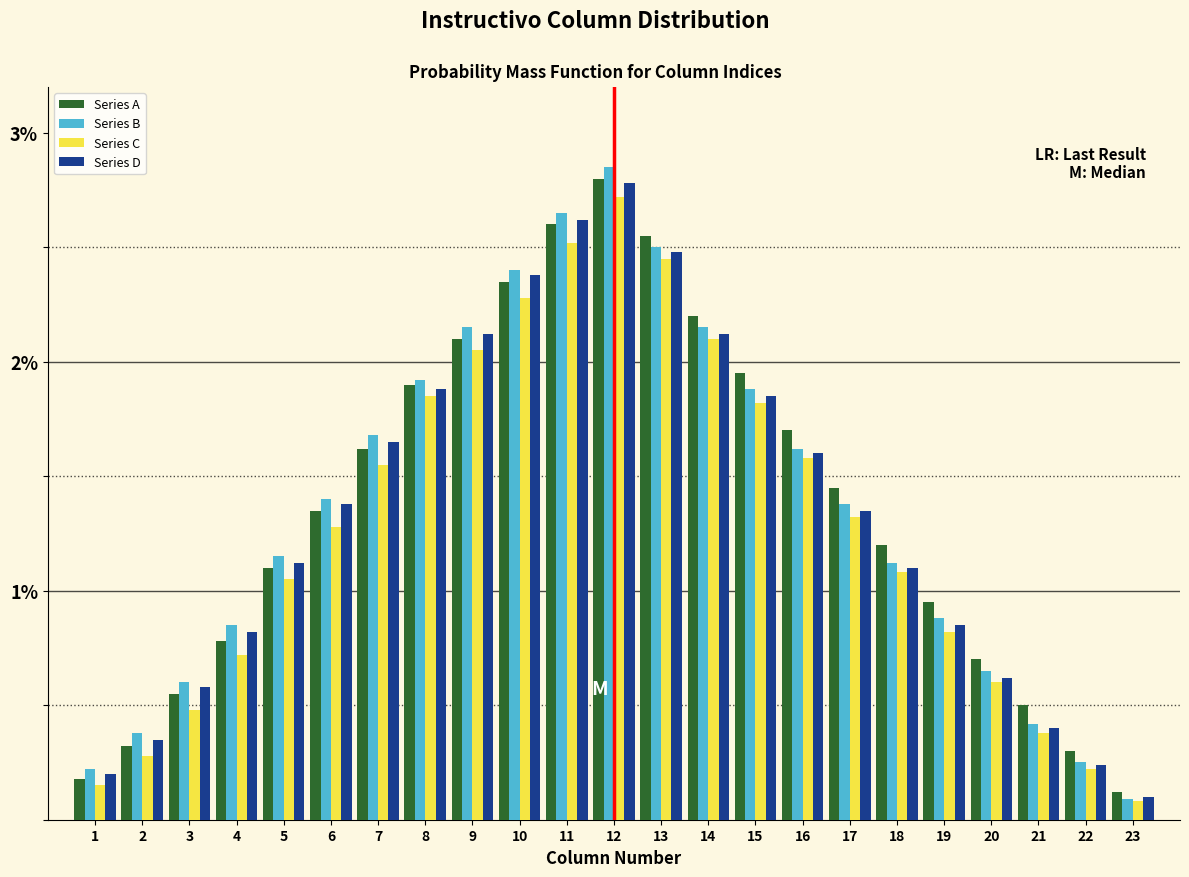

What is the sum of the Series B values at 20 and 9?

2.8